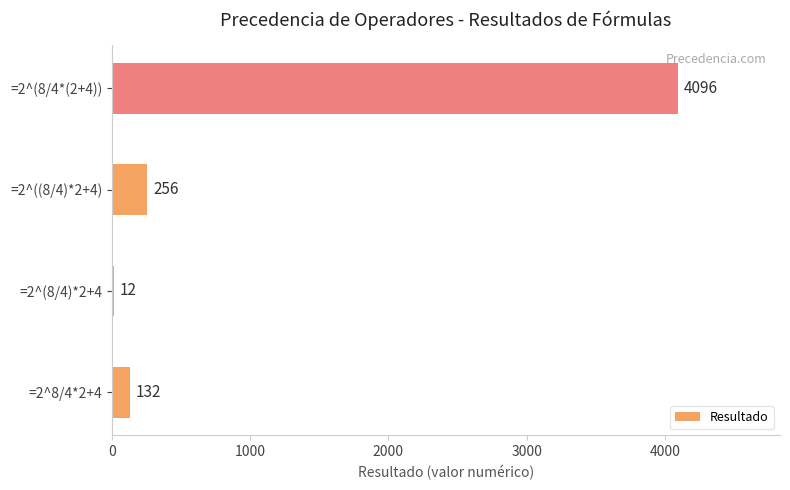

What is the ratio of the value at =2^8/4*2+4 to the value at =2^(8/4)*2+4?

11.0